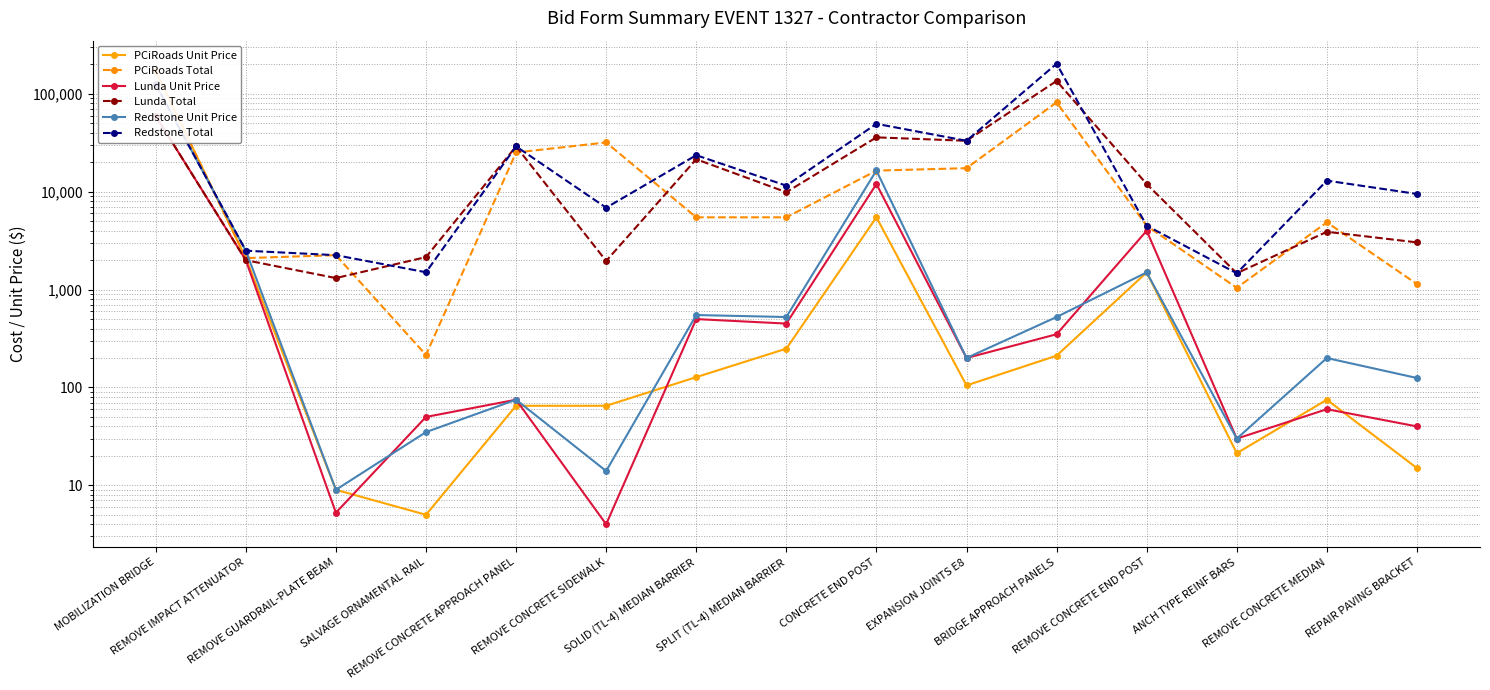

Does the chart have visible grid lines?

Yes